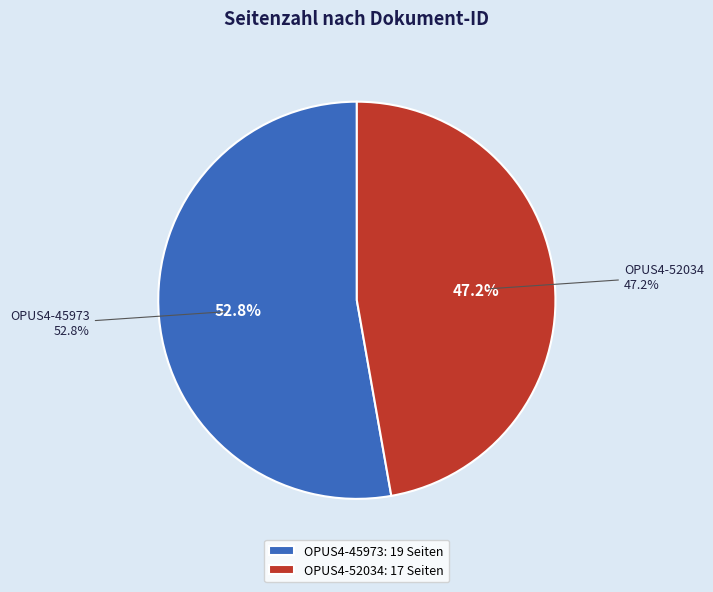

Rank the categories by value from lowest to highest.

OPUS4-52034, OPUS4-45973